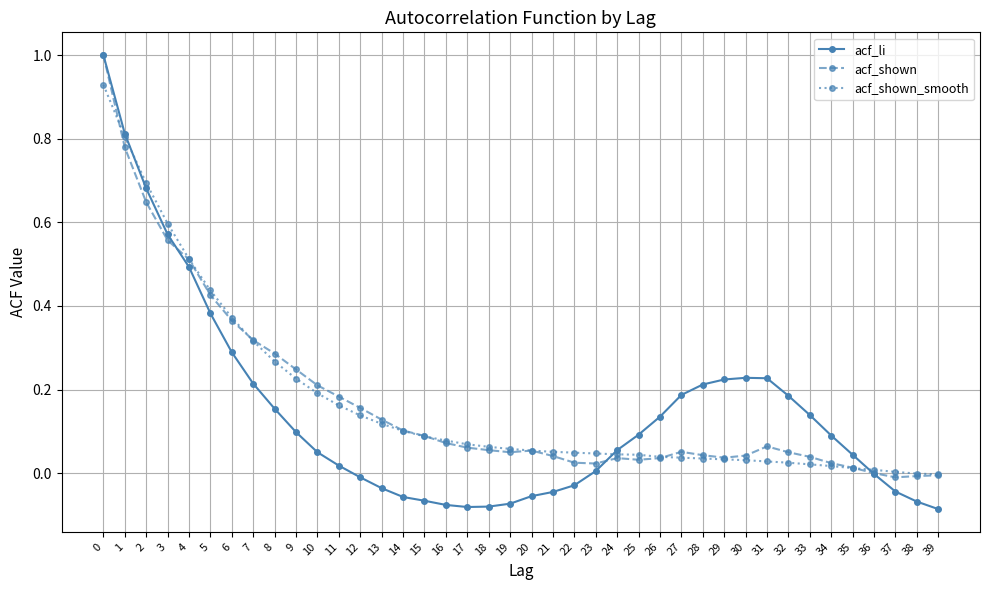

What is the maximum value shown in the chart?

1.0